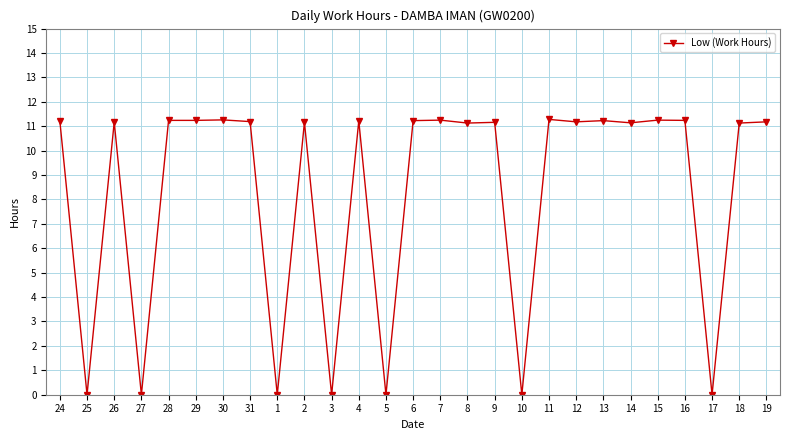

What position from the left is 9?

17